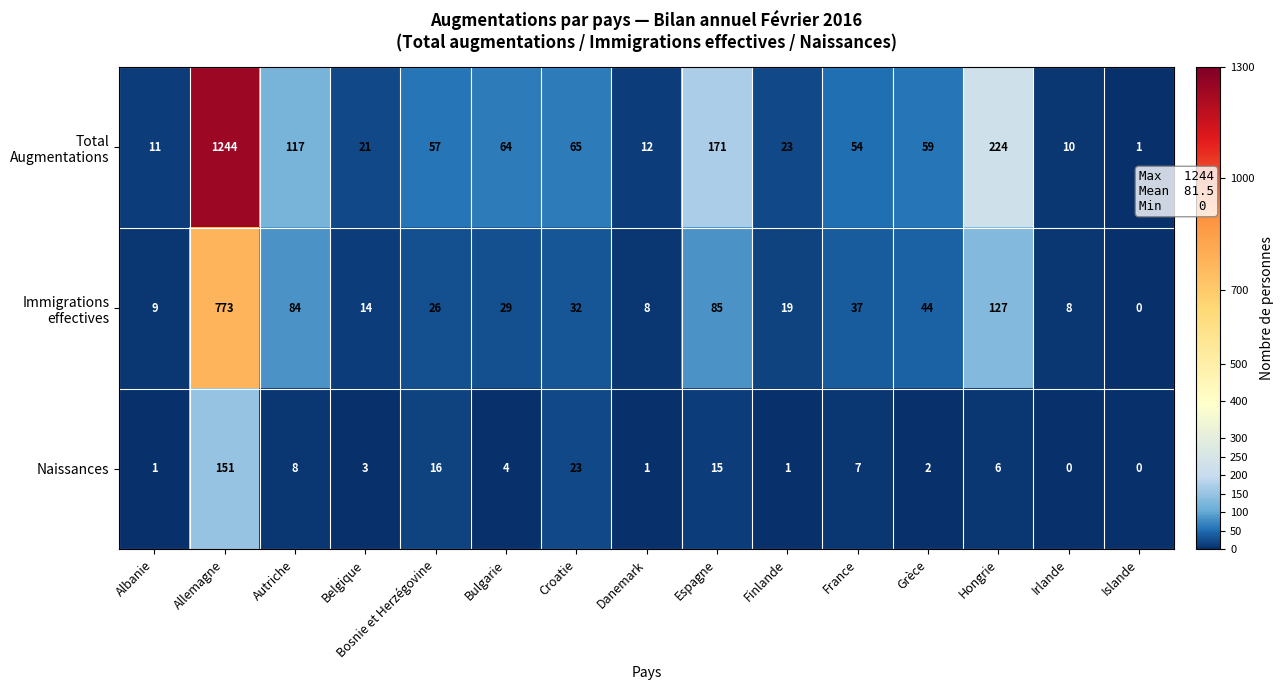

What is the average value of the Naissances series?

16